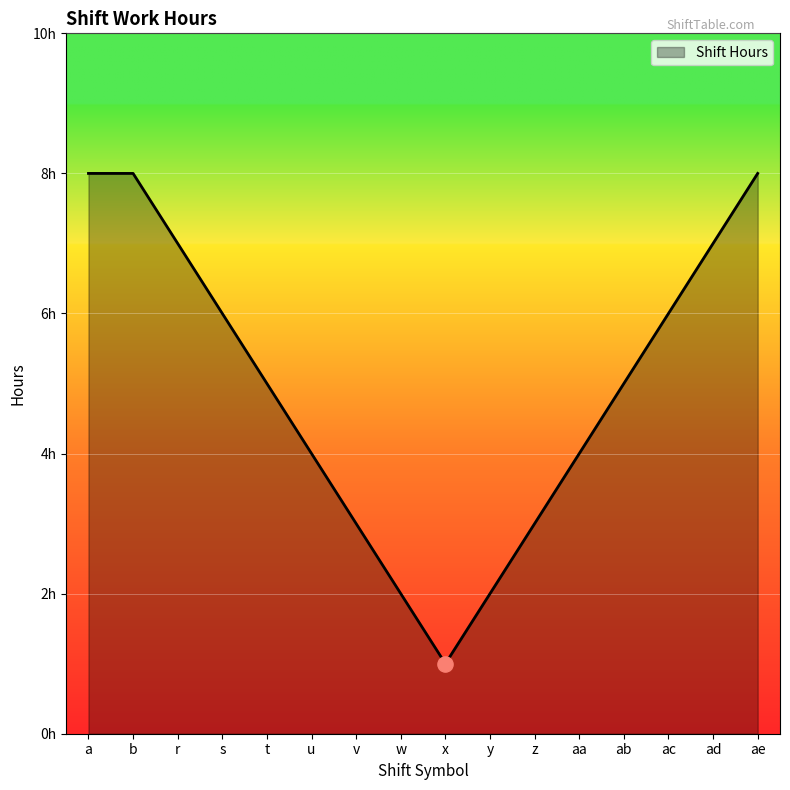

Which has a higher value, ac or x?

ac